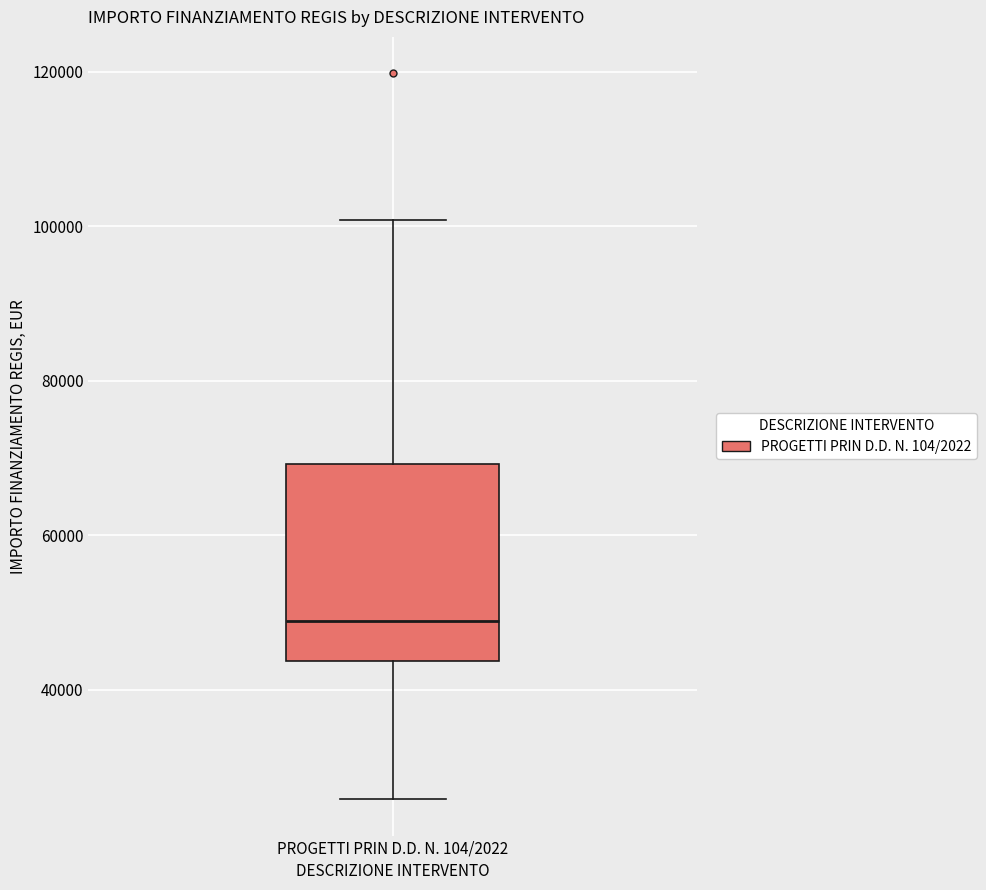

Where is the lower edge of the box for PROGETTI PRIN D.D. N. 104/2022 on the y-axis? The values are not printed on the chart, so give them approximately, as read against the axis.

44000